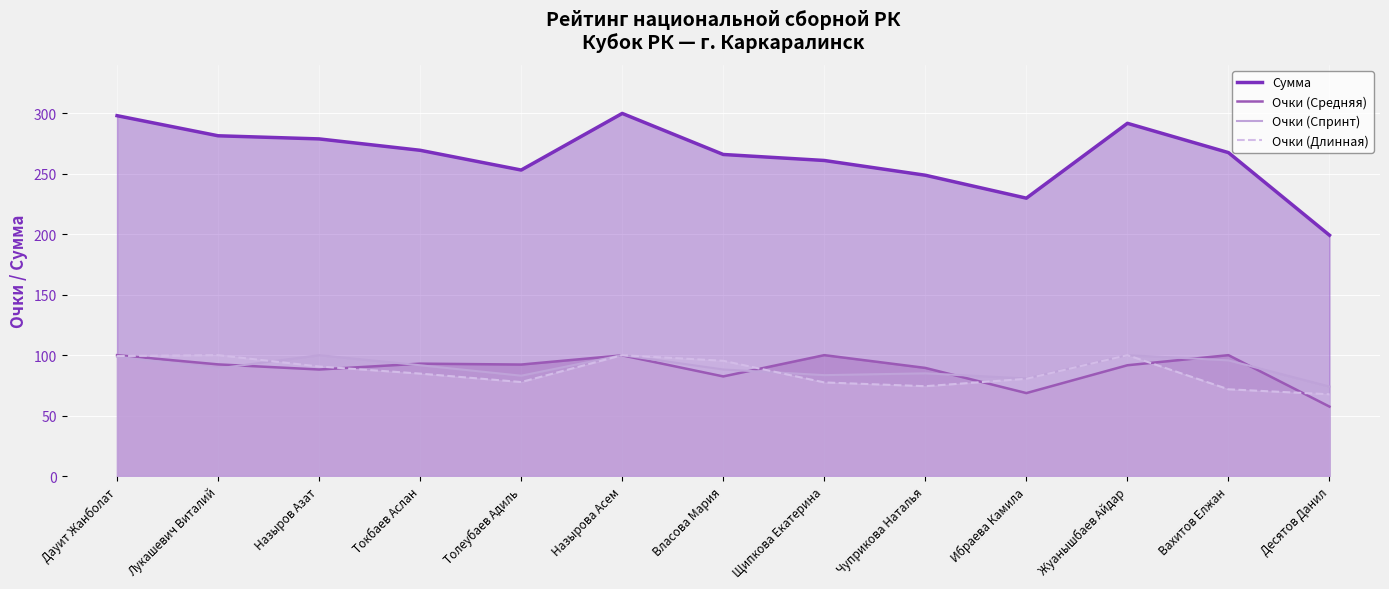

The value of Очки (Длинная) at Ибраева Камила is 51.4. True or false?

False